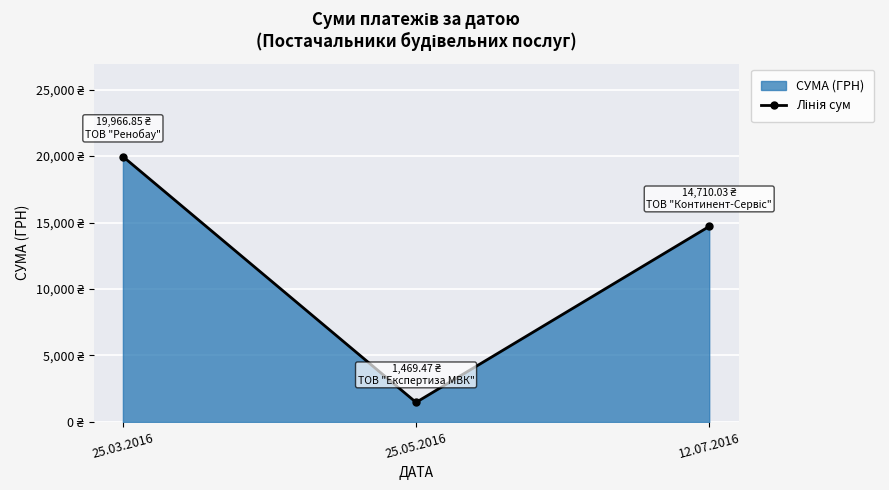

True or false: the data shows 2023.4 at 25.05.2016.

False